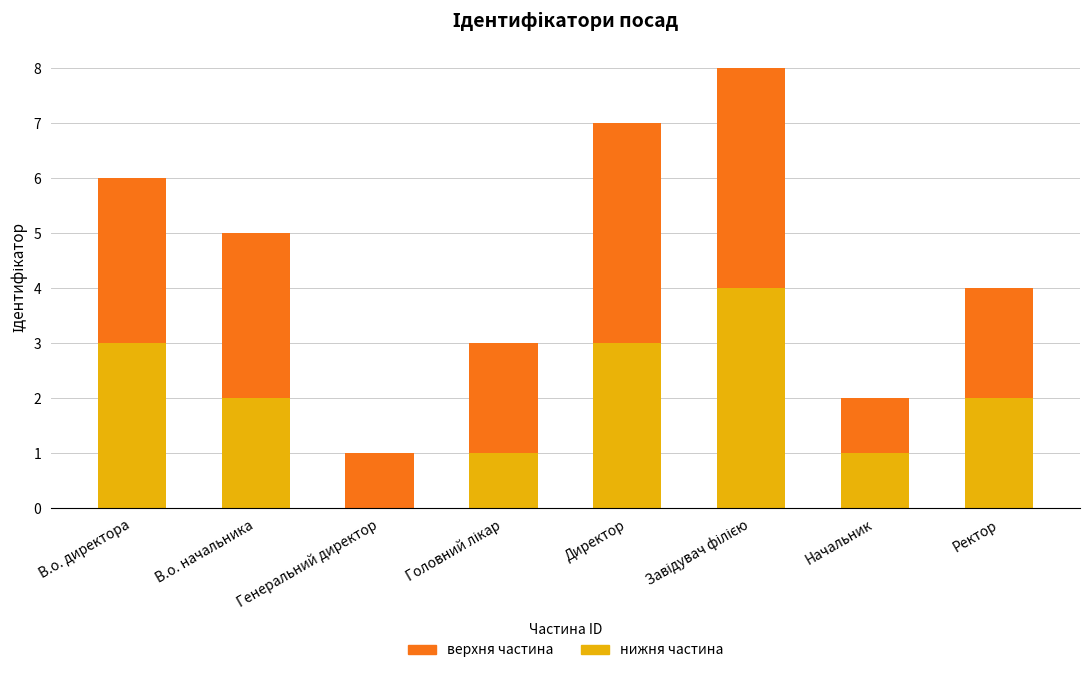

What is the total value across all series at Ректор?

4